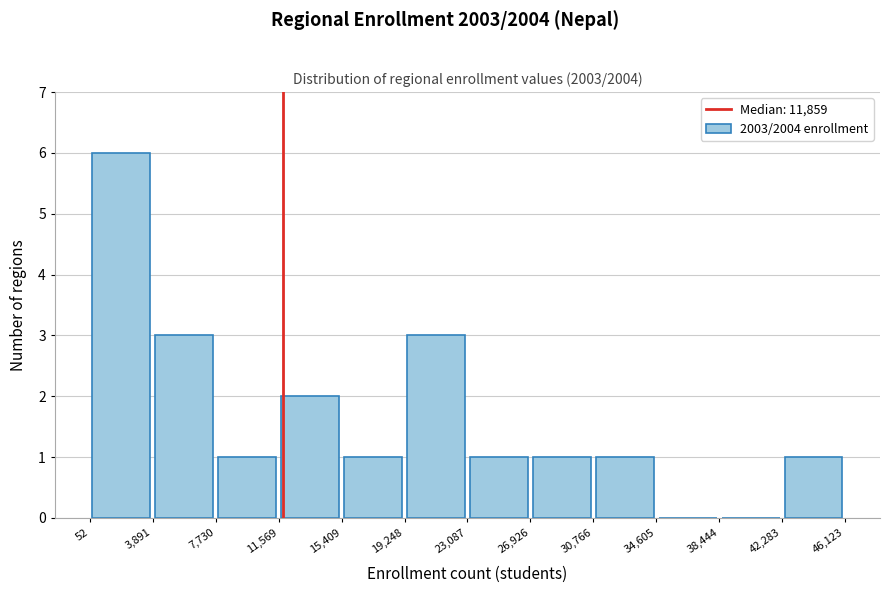

Reading left to right, transcribe this chart: for each bar, give the range it covers on the x-axis and its height. The values are not printed on the chart, so give them approximately, as read against the axis.

52 to 3,891: 6
3,891 to 7,730: 3
7,730 to 11,569: 1
11,569 to 15,409: 2
15,409 to 19,248: 1
19,248 to 23,087: 3
23,087 to 26,926: 1
26,926 to 30,766: 1
30,766 to 34,605: 1
34,605 to 38,444: 0
38,444 to 42,283: 0
42,283 to 46,123: 1